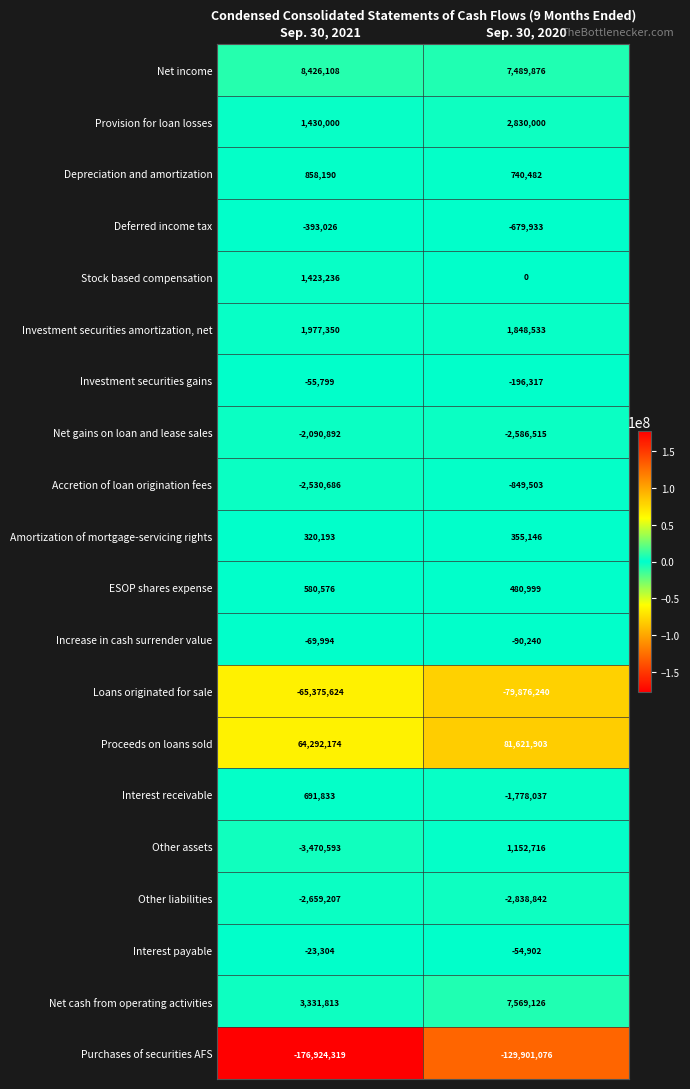

What is the maximum value shown in the chart?

81621903